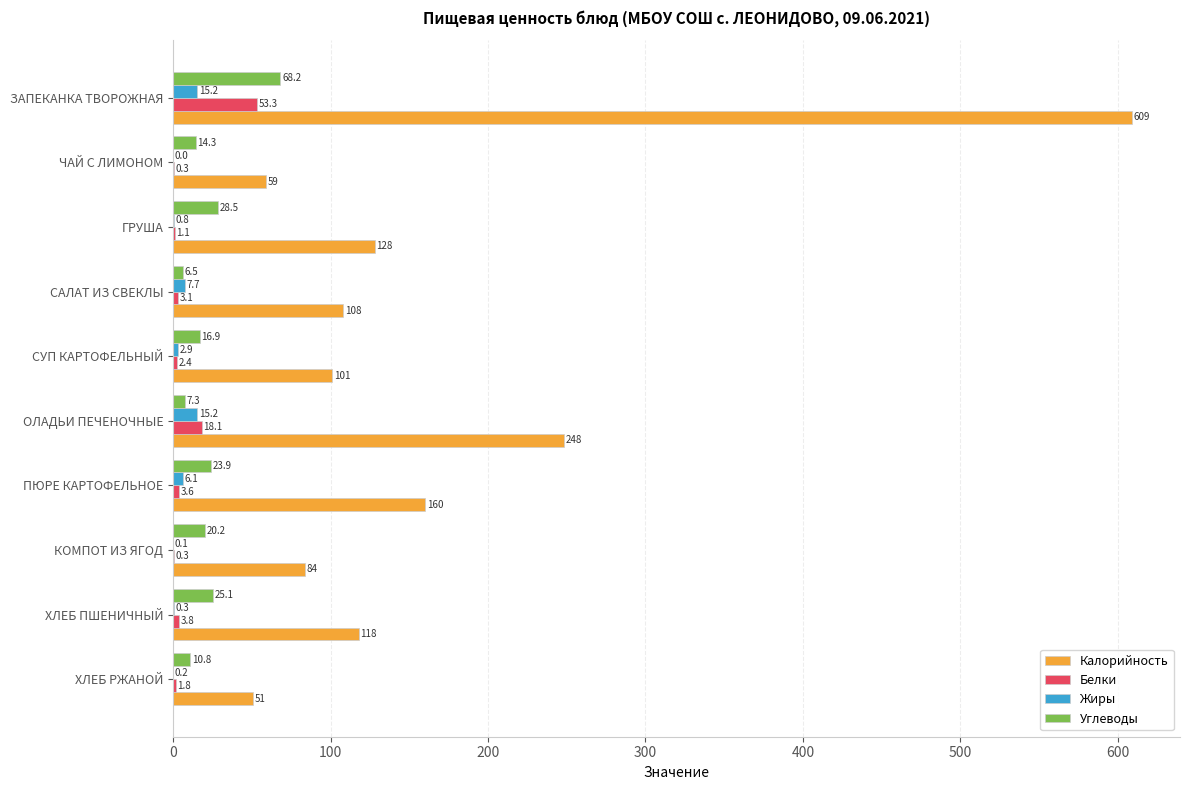

What is the sum of all Калорийность values?

1666.0